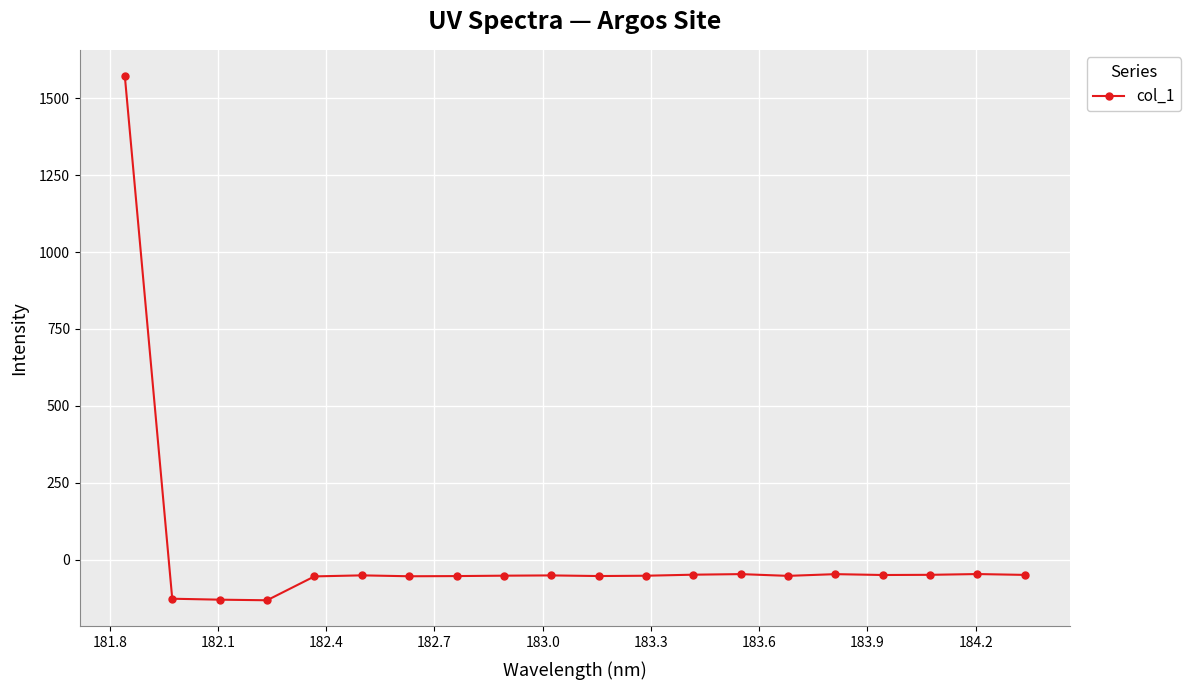

What is the value of the 18th point from the left?

-49.4